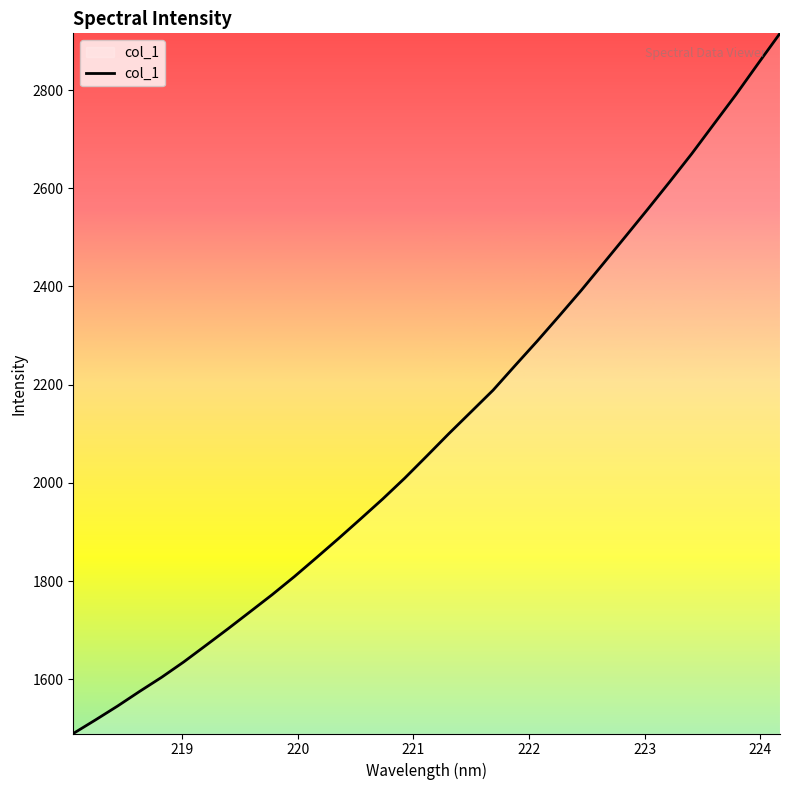

What is the smallest value displayed?

1489.4